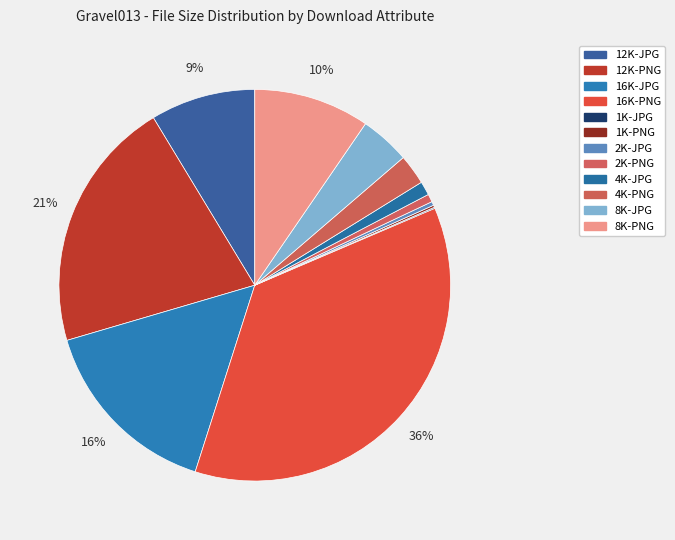

To the nearest percent, what is the difference between the largest and smallest slice percentages?

36%